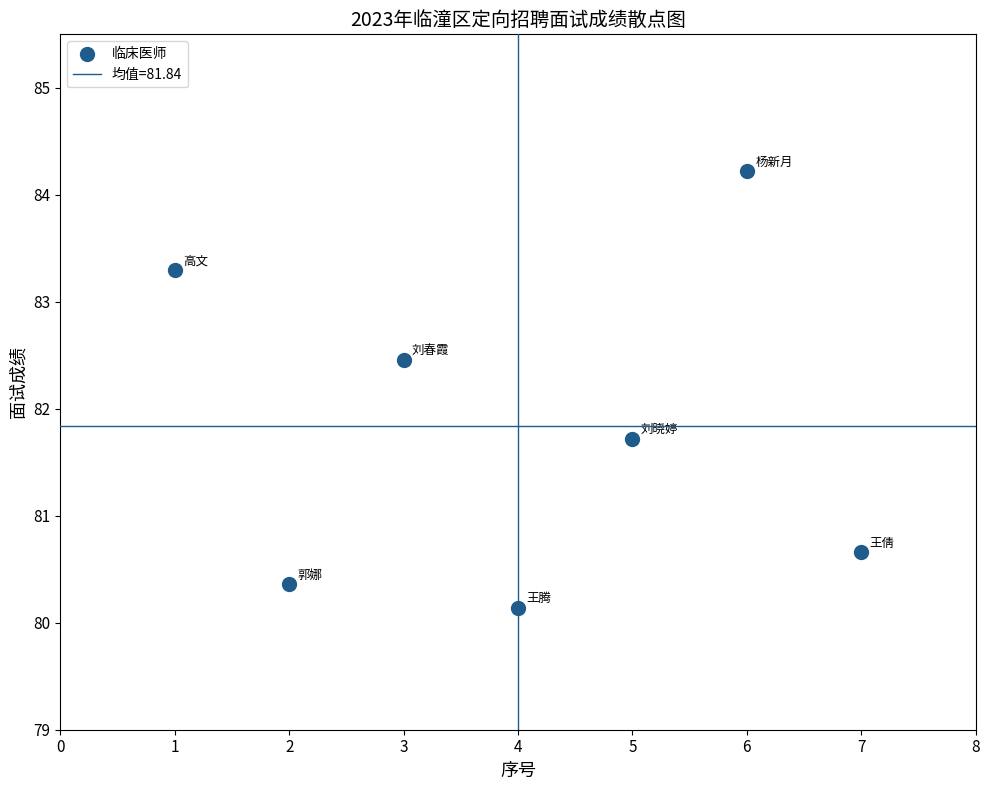

What is the average X value?

4.0